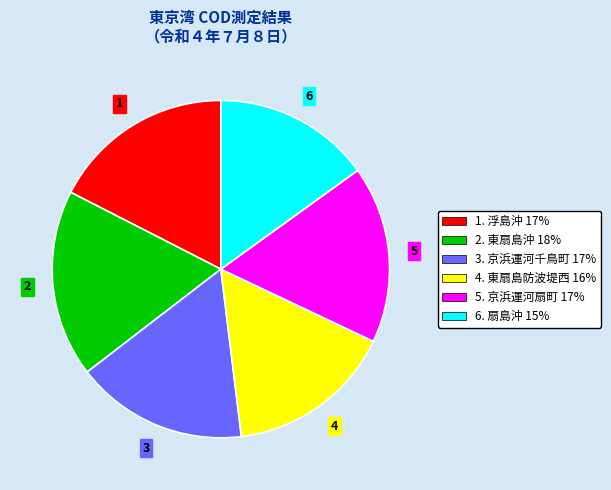

Which category has the smallest portion of the pie?

6. 扇島沖 15%